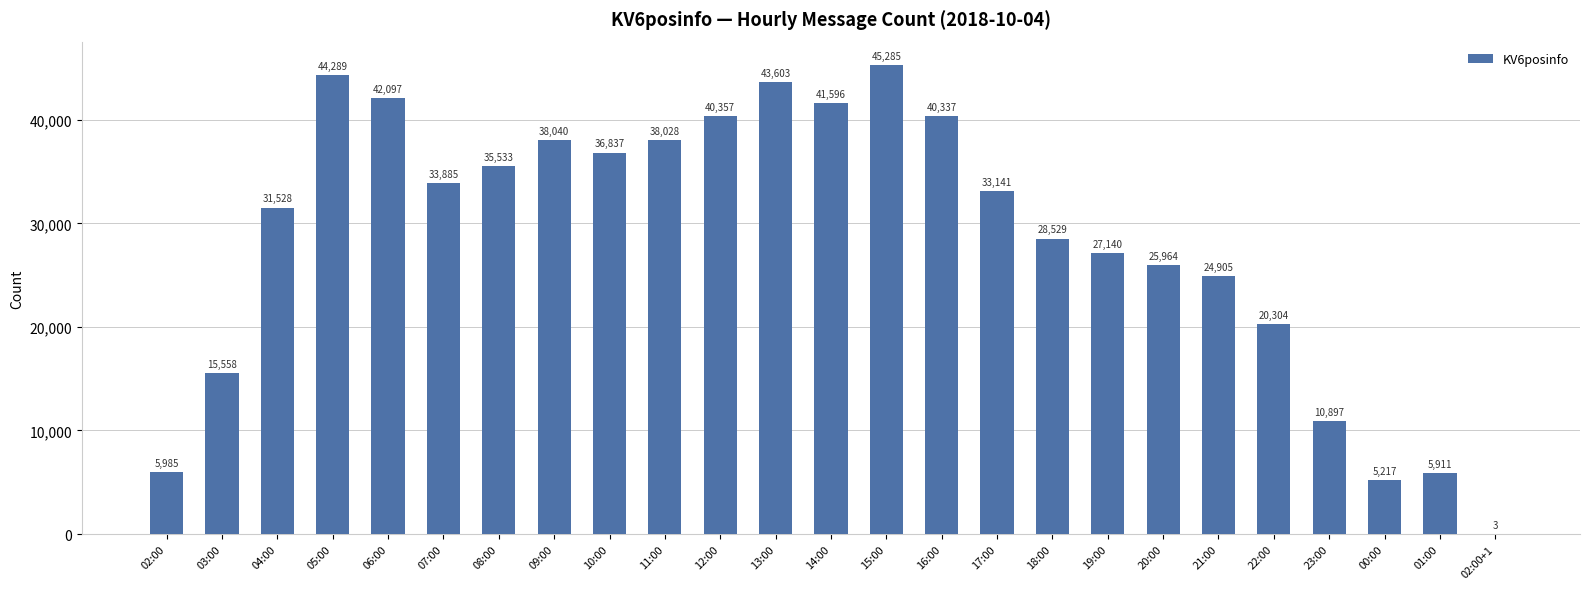

Read the value at 20:00, to the nearest 50.

25950